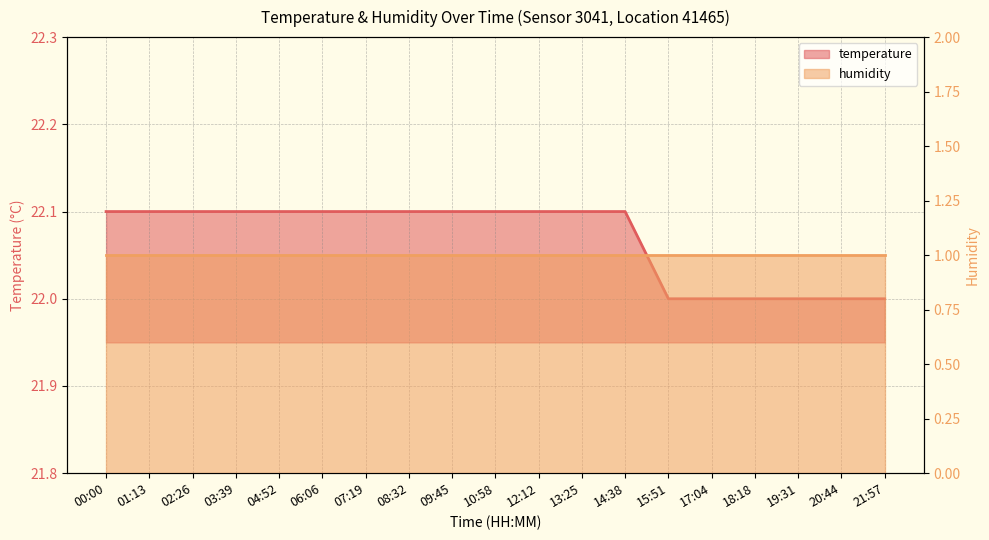

At which label is the value closest to 22?

15:51